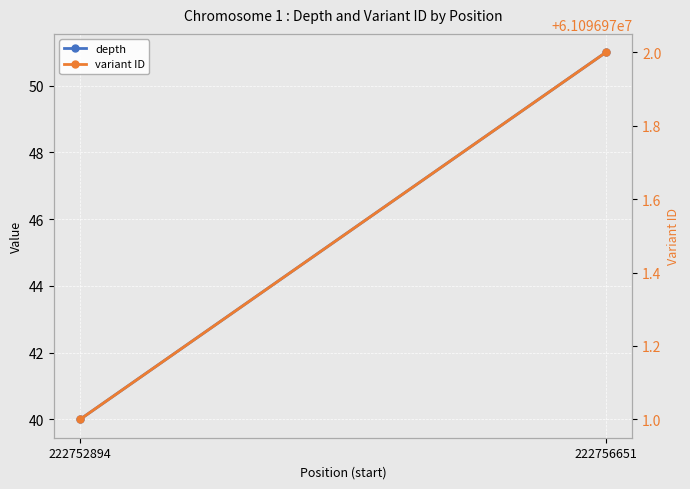

What is the value of the depth point at the 1st from the left?

40